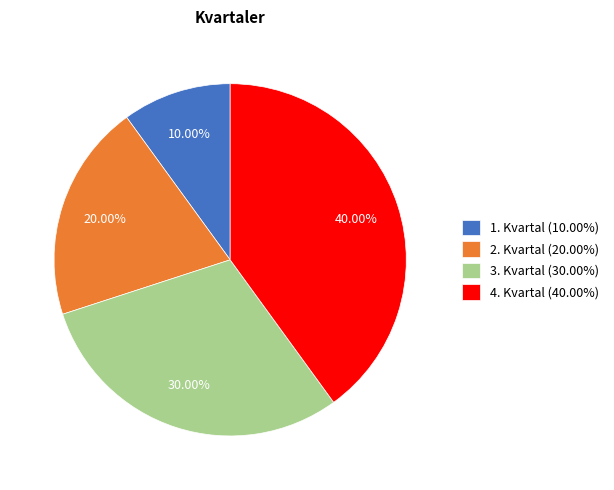

To the nearest percent, what is the difference between the largest and smallest slice percentages?

30%